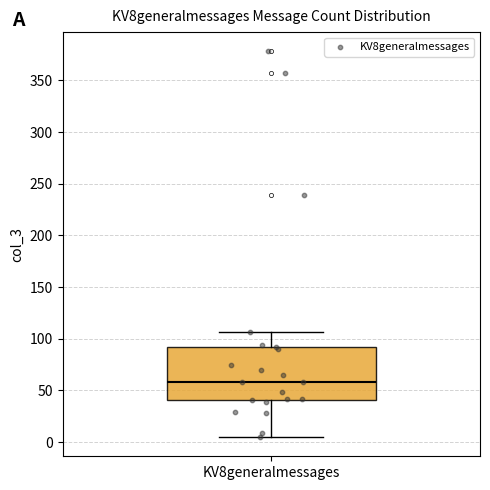

Read this box plot against the y-axis: the position of the median line, the range covered by the box, and the ends of both whiskers. The values are not printed on the chart, so give them approximately, as read against the axis.

median 60, box 40 to 90, whiskers 5 to 105